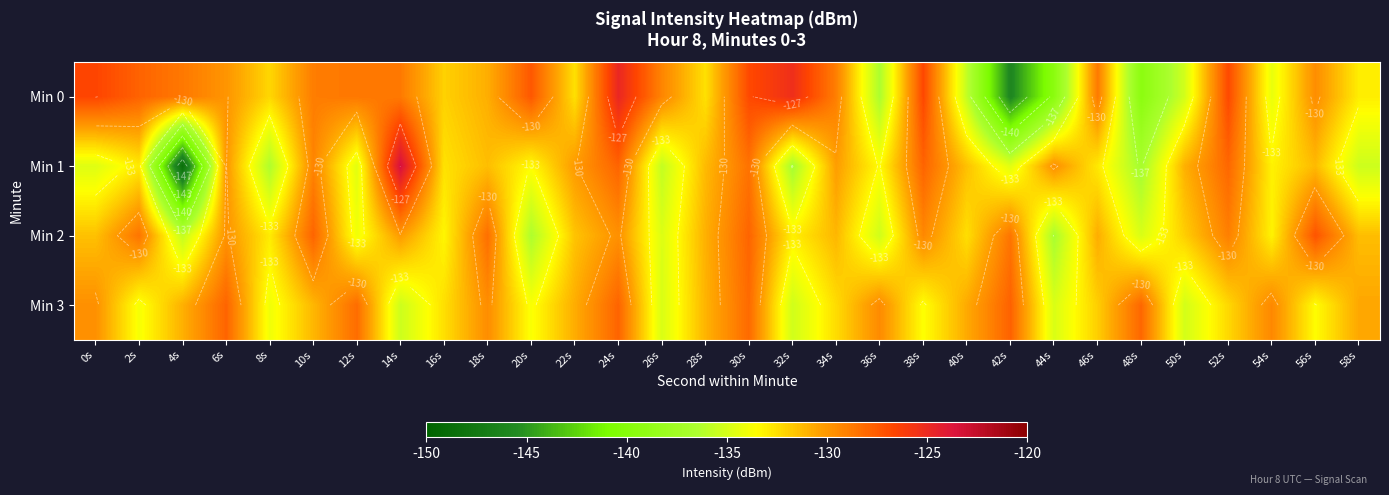

What value does the Min 1 series have at 22s?

-130.1